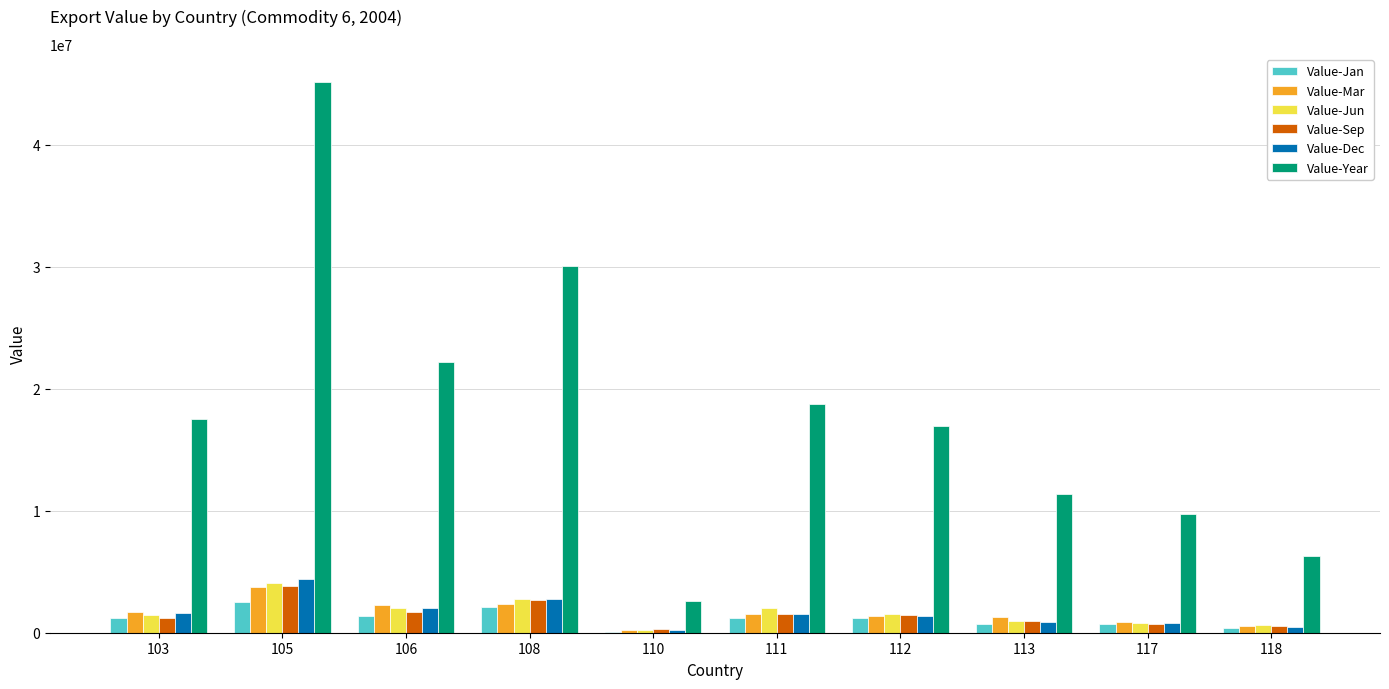

Which series has the largest total across all categories?

Value-Year